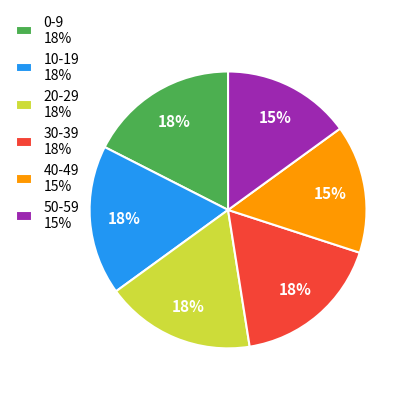

Does 50-59 15% represent more than half of the total?

No